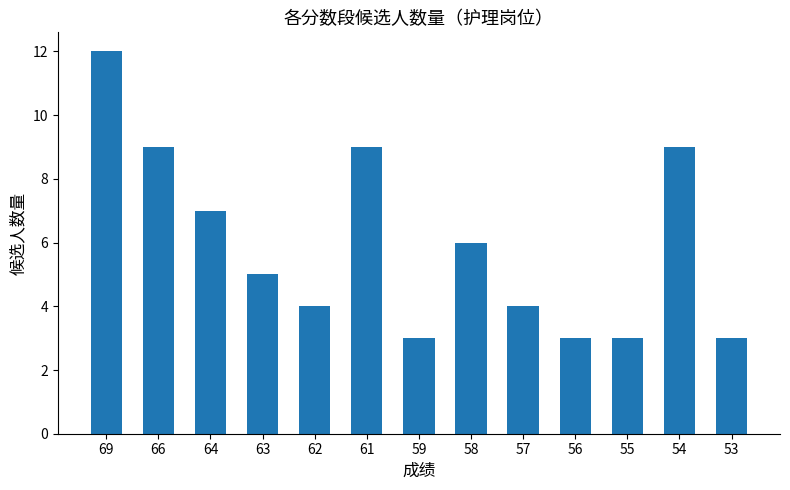

What is the sum of the values at 55 and 58?

9